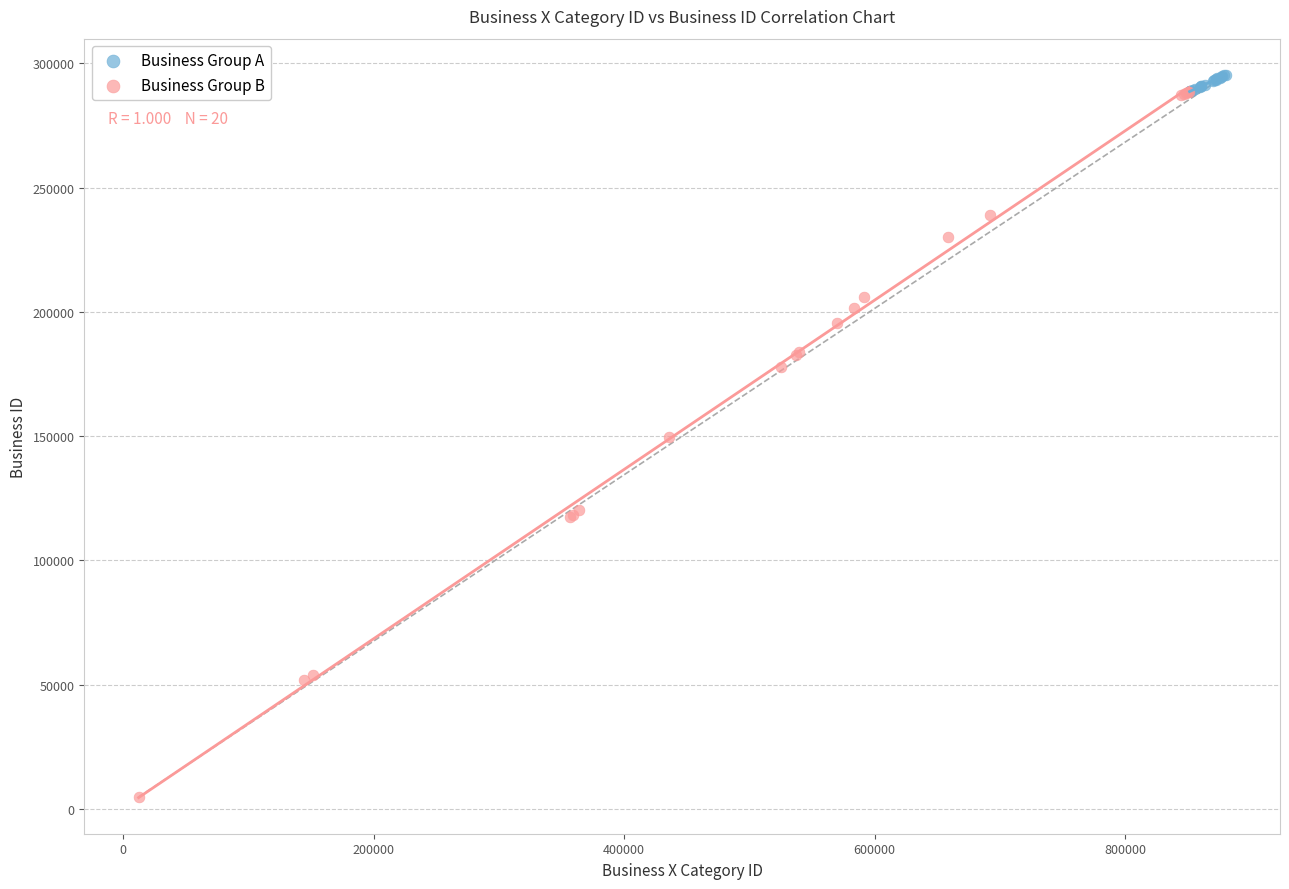

Which series reaches the minimum Y coordinate?

Business Group B